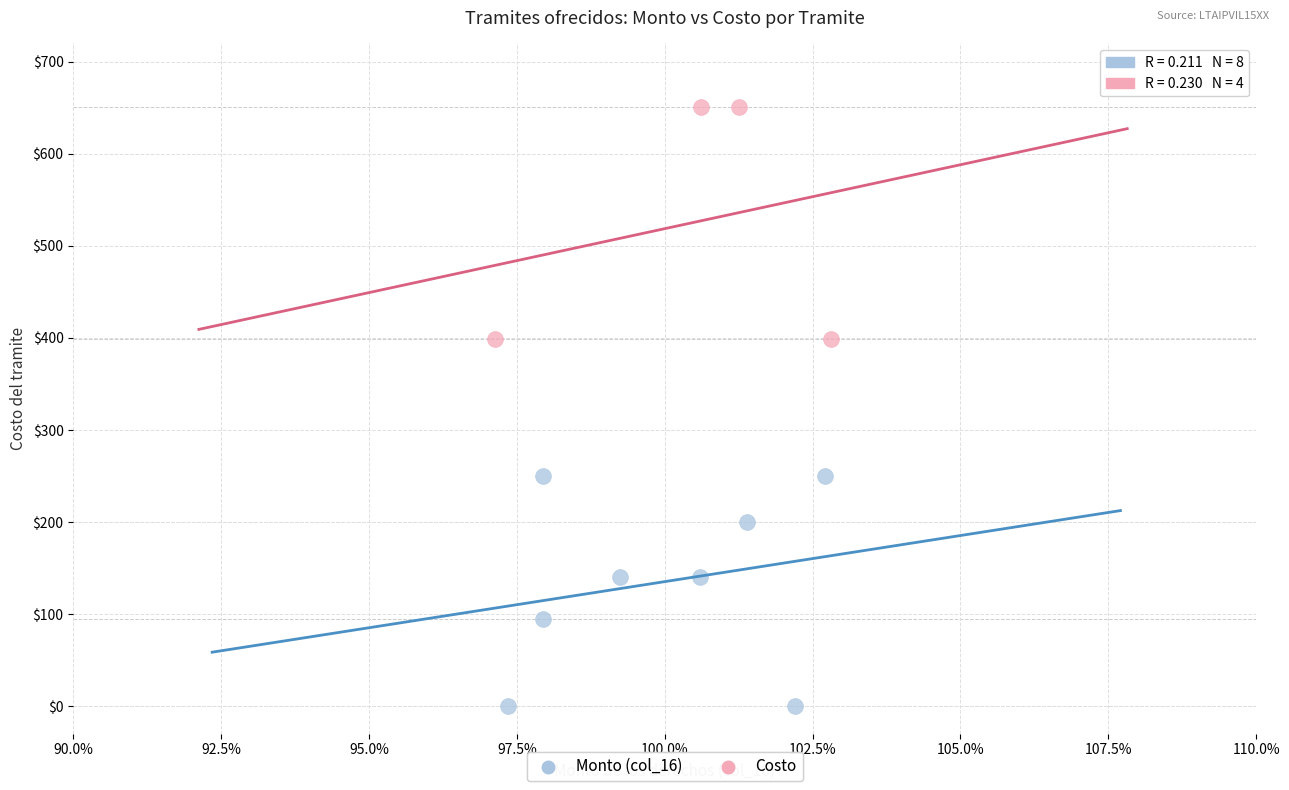

Which series contains the highest Y value?

Costo